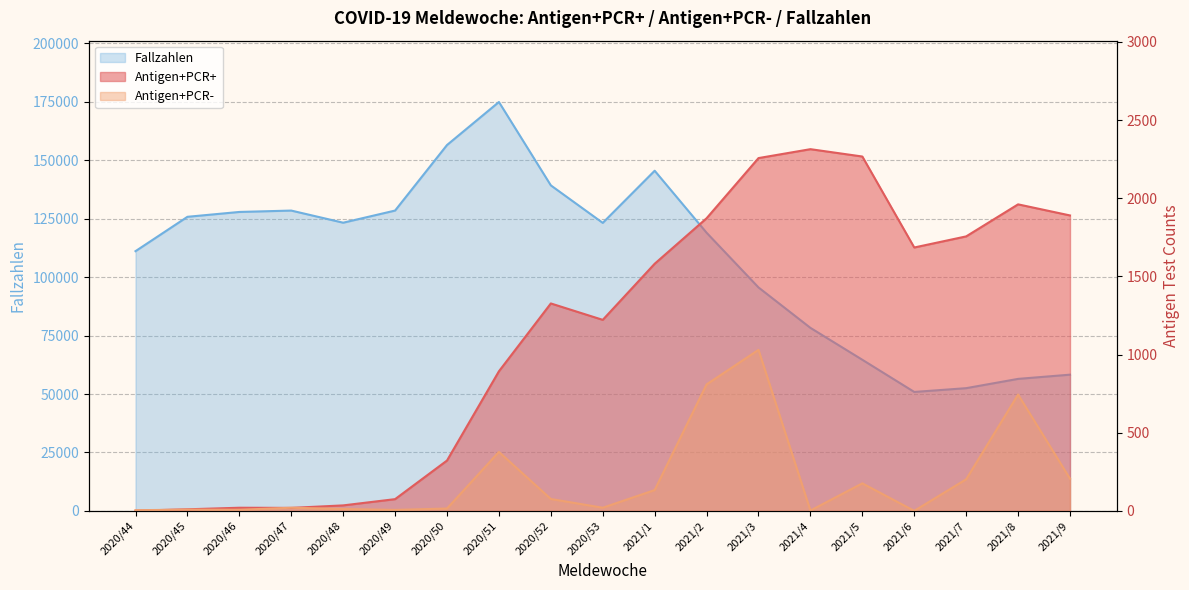

How many lines are shown in the chart?

3